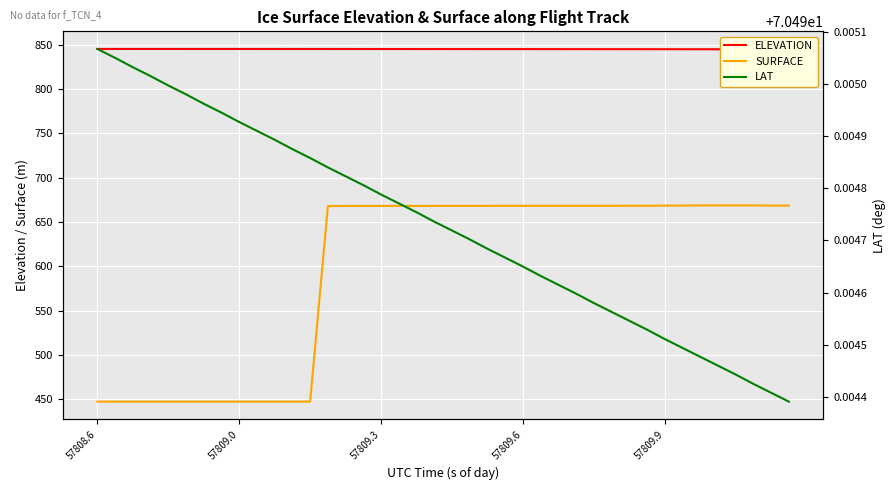

The ELEVATION series shows 1277.6 at 57808.6. True or false?

False